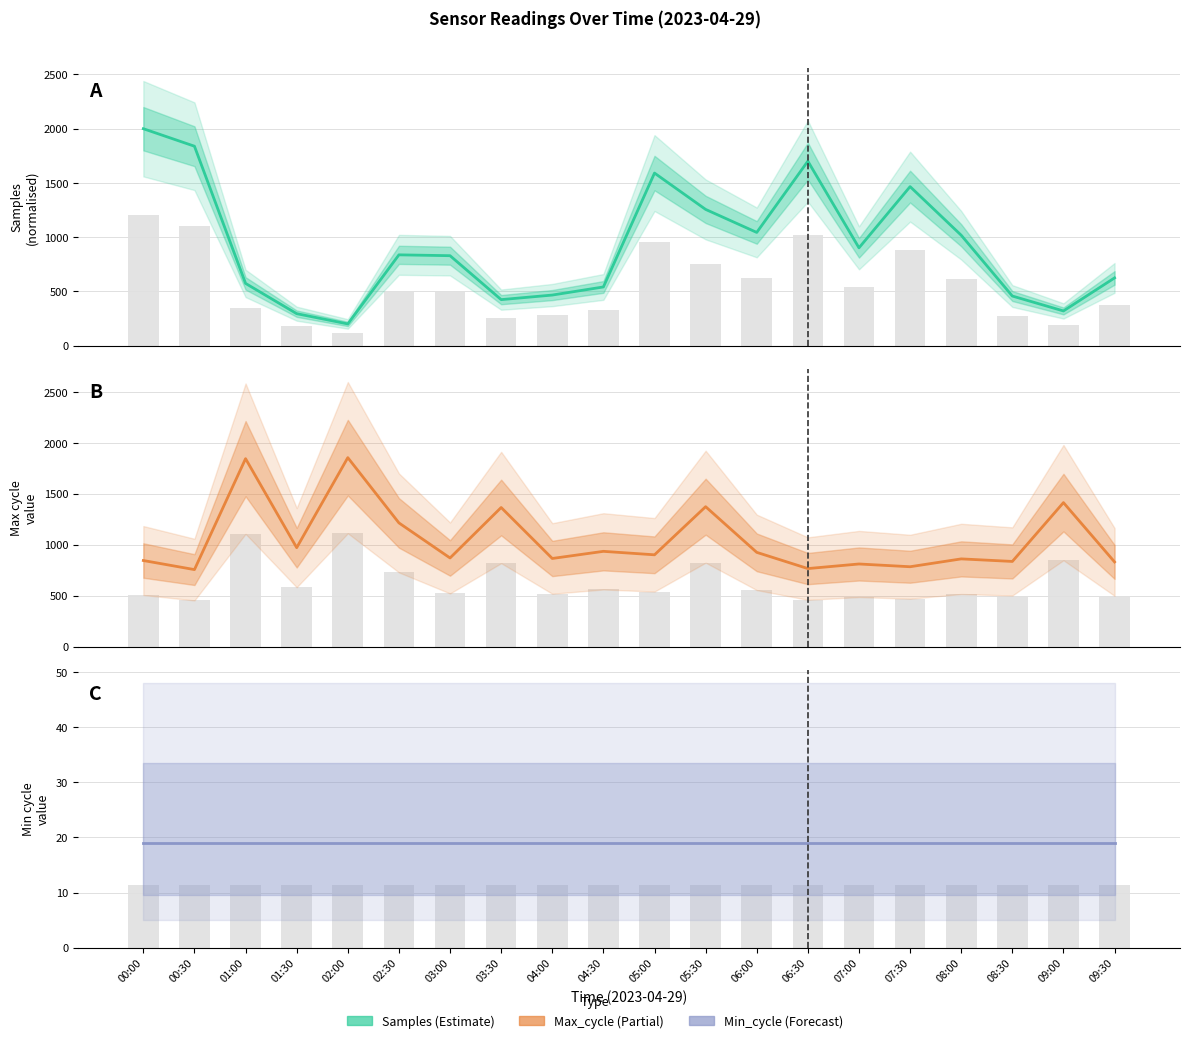

Rank the series by their maximum value, from highest to lowest.

Samples, Max_cycle, Samples bars, Max_cycle bars, Min_cycle, Min_cycle bars